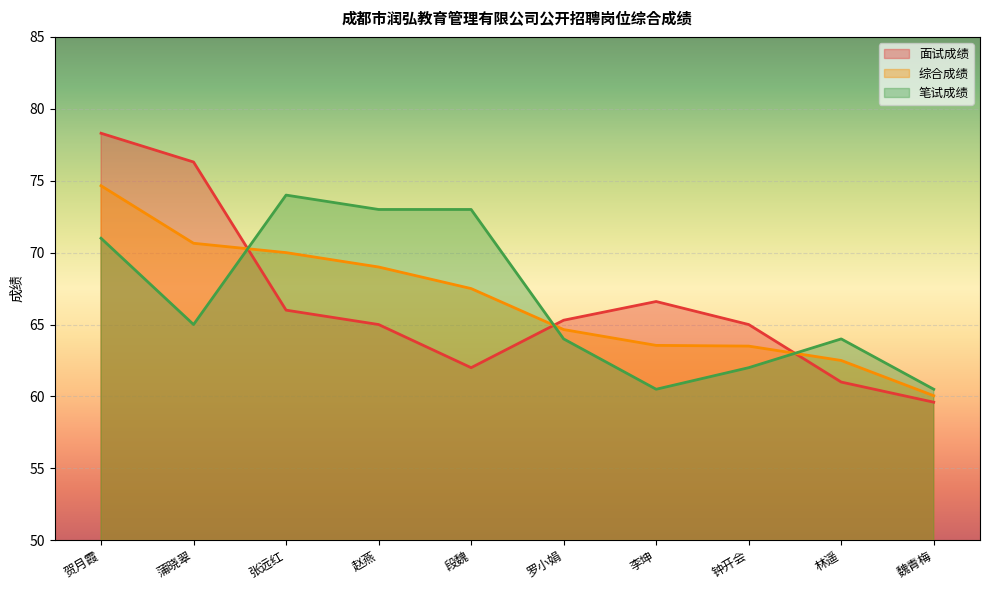

Where does the 笔试成绩 series first go above 65?

贺月霞